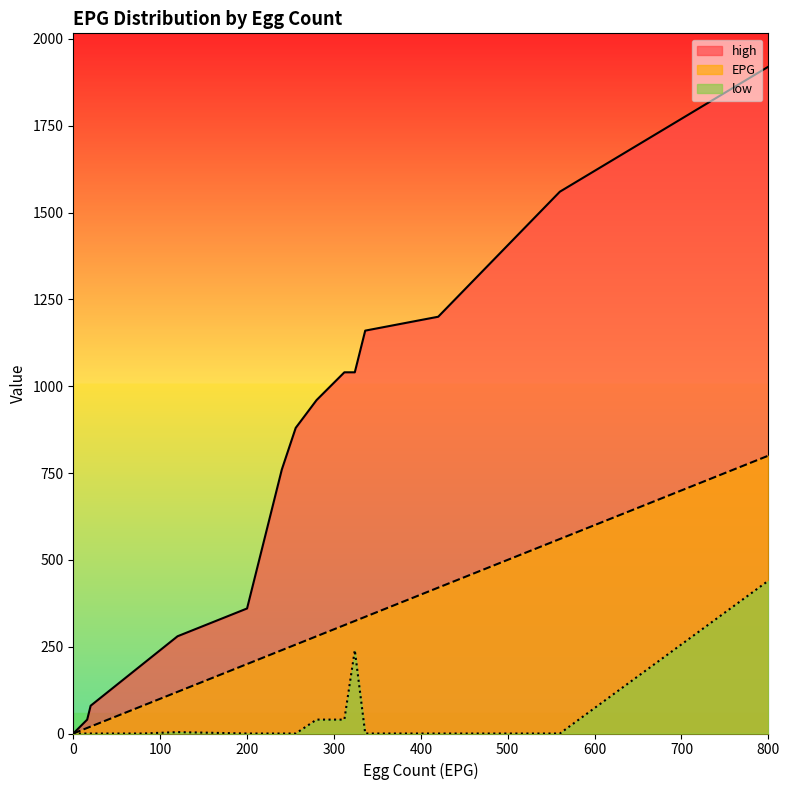

Where does the high series first go above 640?

240